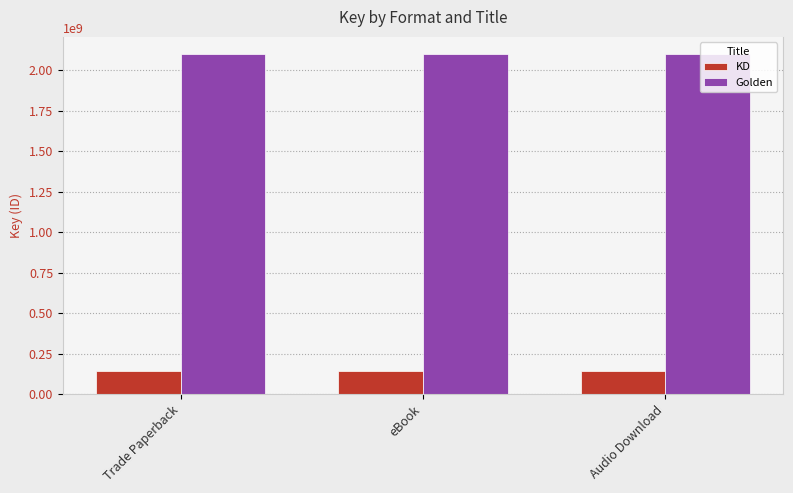

What is the sum of all KD values?

428829675